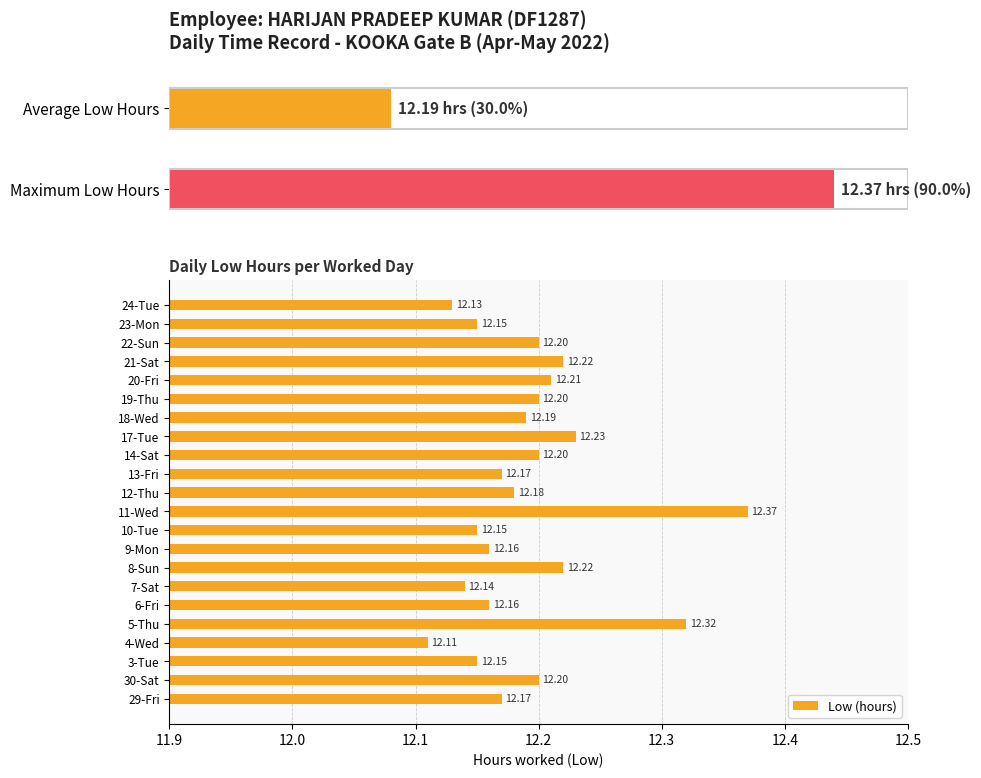

What is the approximate value at 20-Fri?

12.2